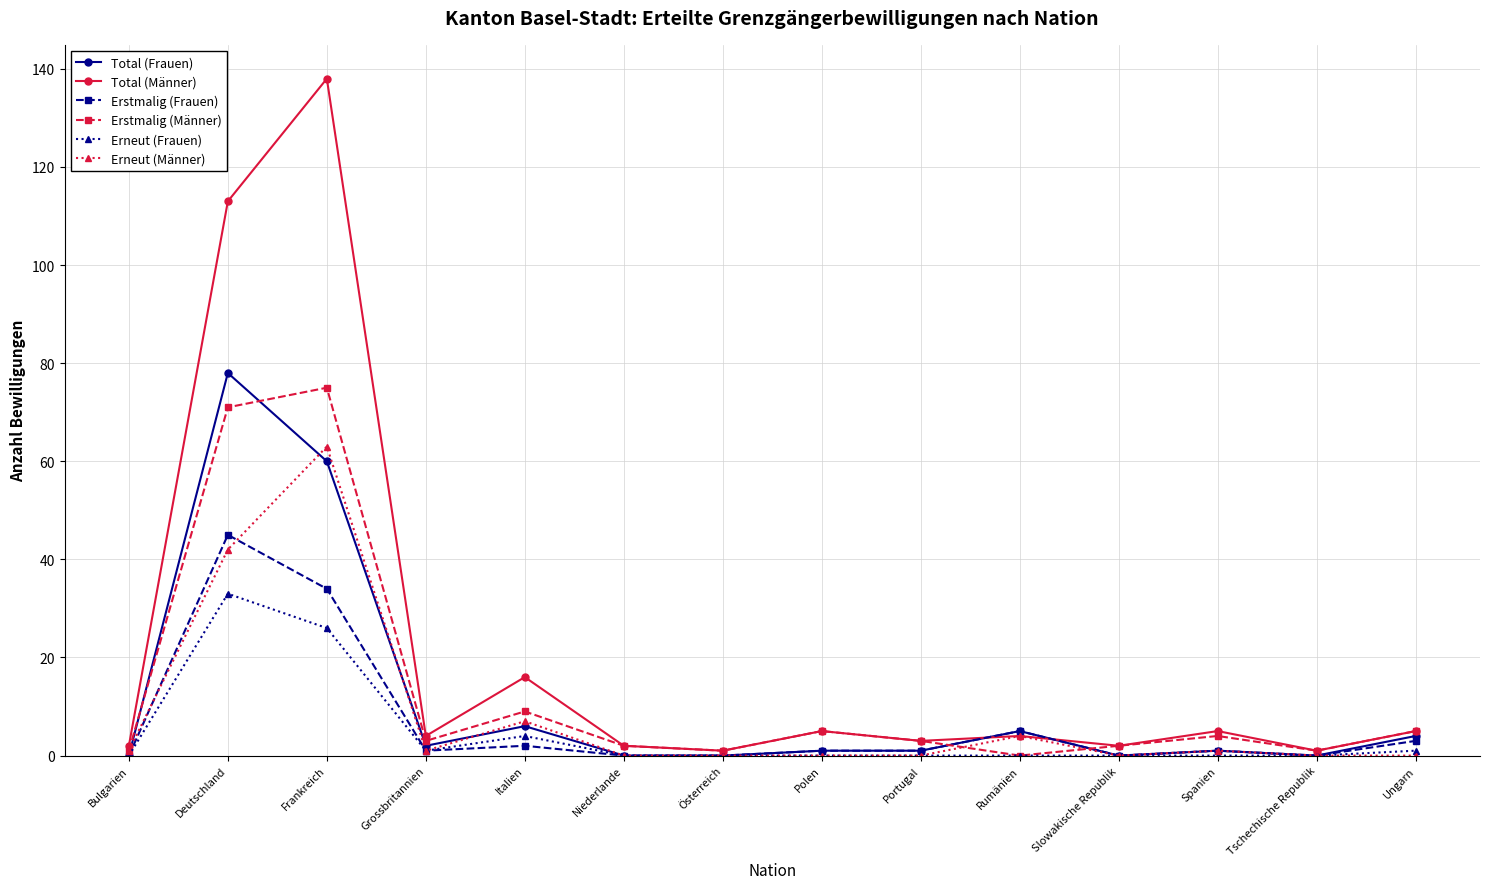

Does the chart have visible grid lines?

Yes